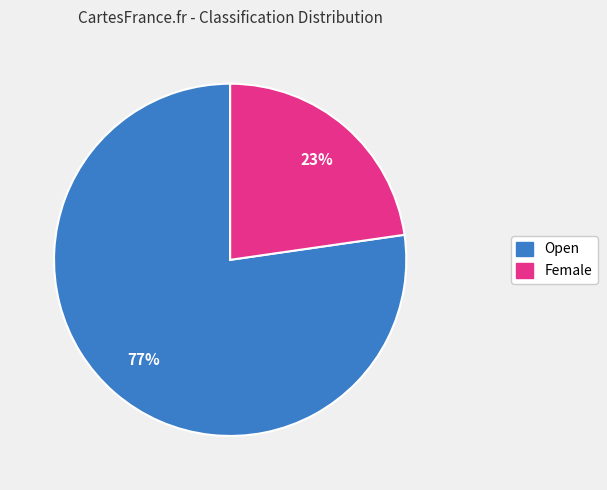

Which category has the smallest portion of the pie?

Female